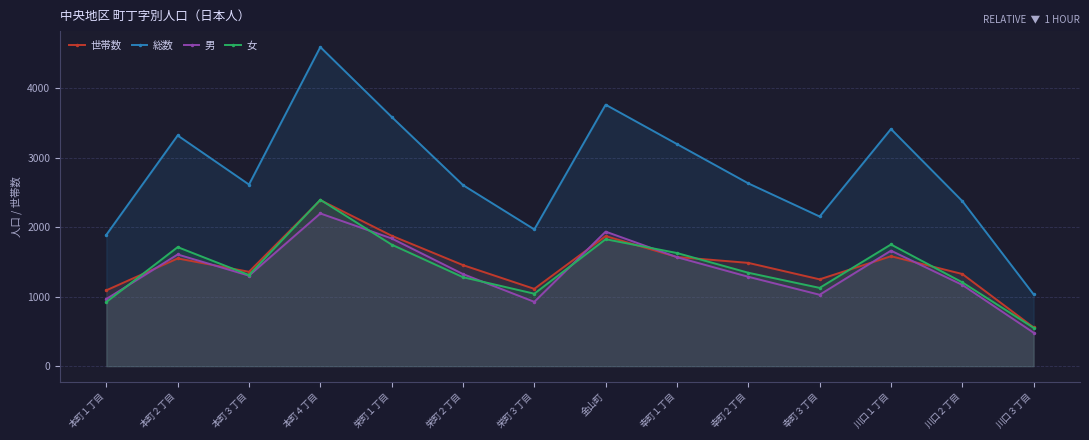

Is it true that 世帯数 equals 675 at 栄町３丁目?

False